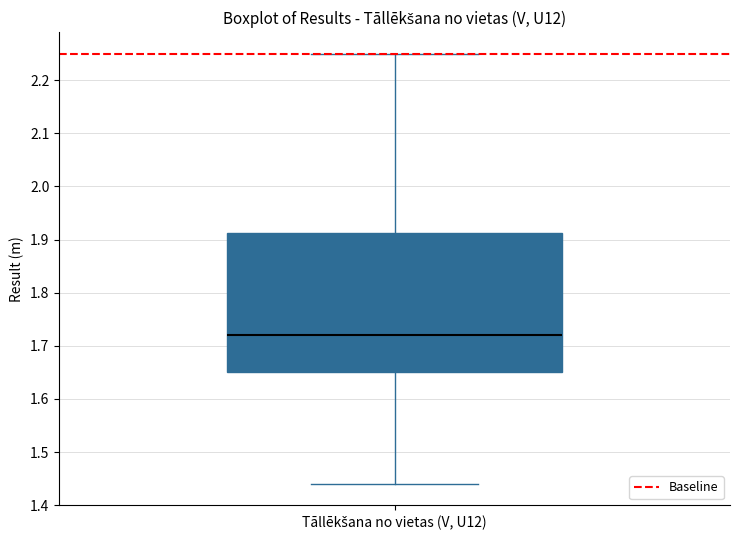

Read this box plot against the y-axis: the position of the median line, the range covered by the box, and the ends of both whiskers. The values are not printed on the chart, so give them approximately, as read against the axis.

median 1.72, box 1.65 to 1.91, whiskers 1.44 to 2.25